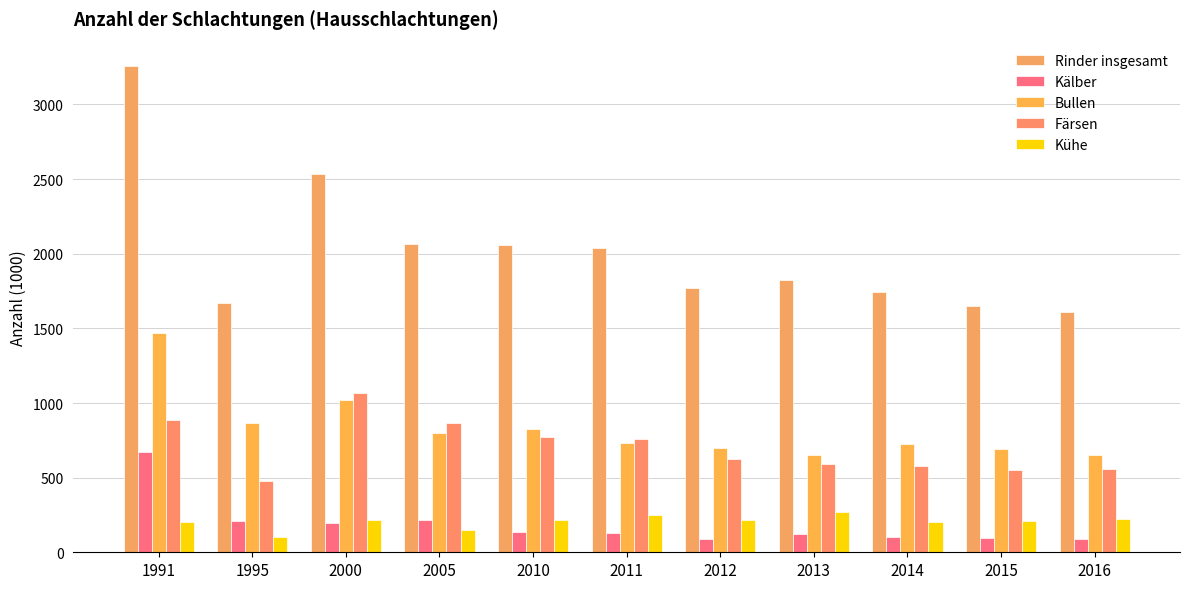

Rank the categories by Färsen value from highest to lowest.

2000, 1991, 2005, 2010, 2011, 2012, 2013, 2014, 2016, 2015, 1995